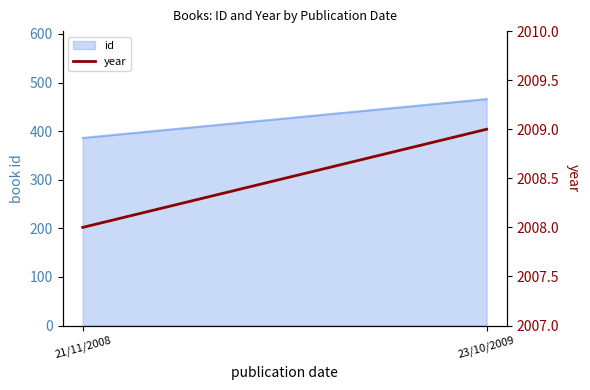

Which has a higher value, 23/10/2009 or 21/11/2008?

23/10/2009